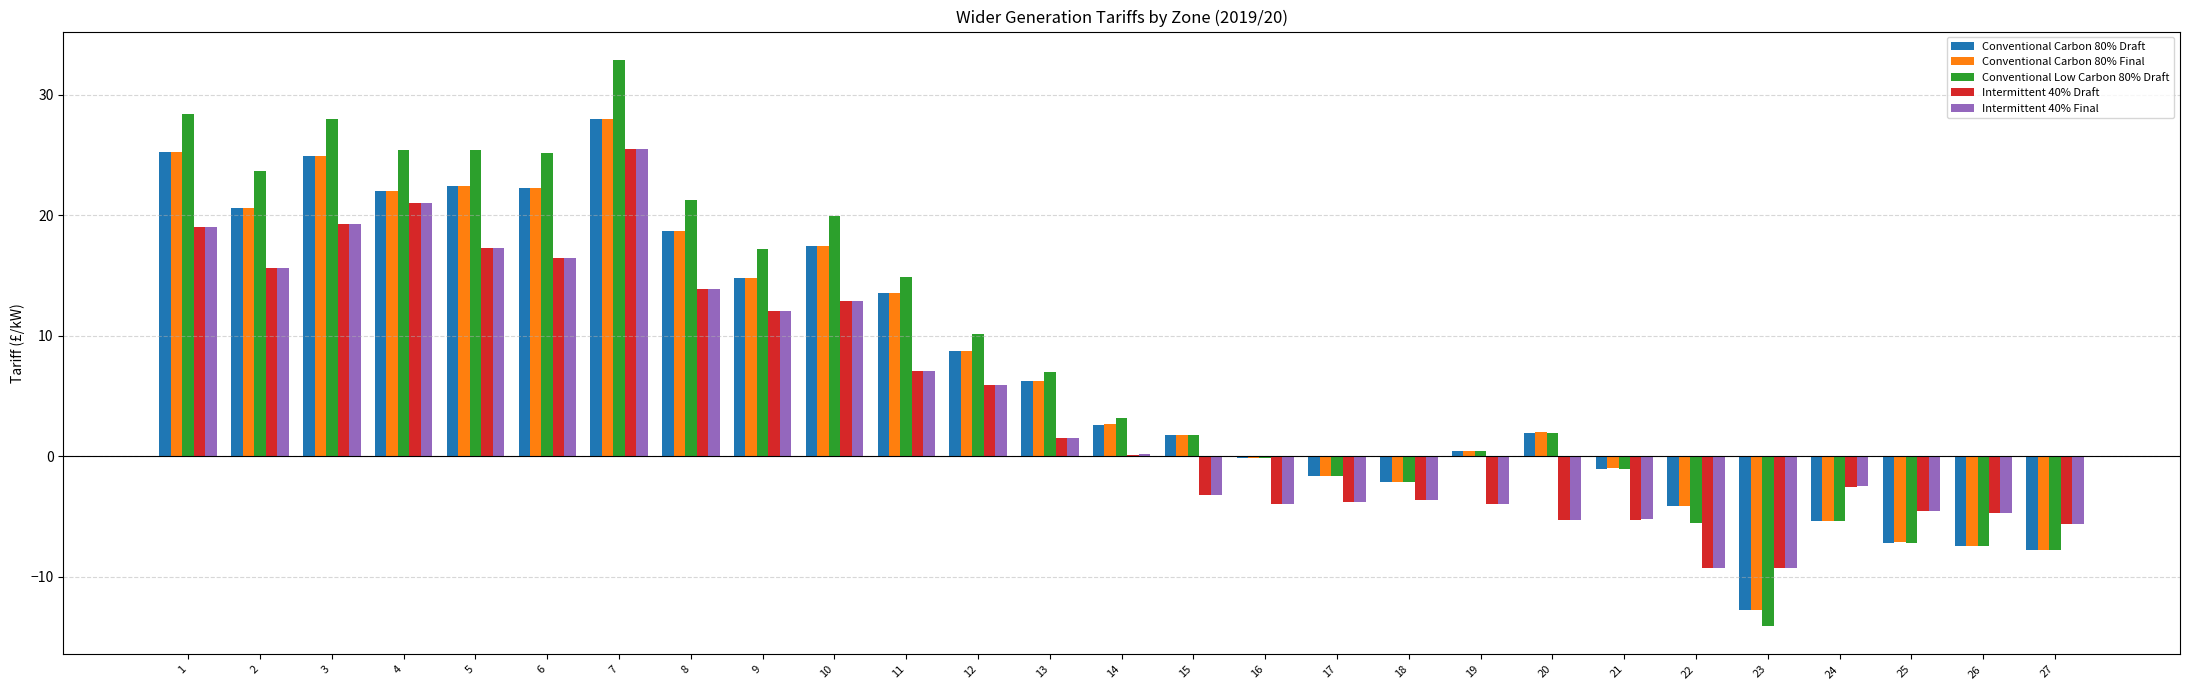

Is the value of Conventional Carbon 80% Final at 5 greater than the value of Conventional Carbon 80% Draft at 10?

Yes